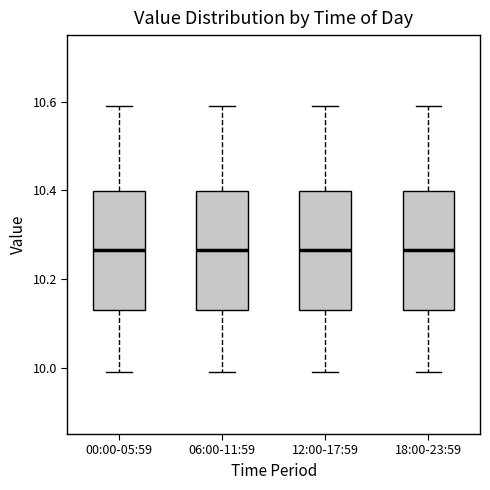

Where does the upper whisker of the box for 06:00-11:59 end on the y-axis? The values are not printed on the chart, so give them approximately, as read against the axis.

10.60